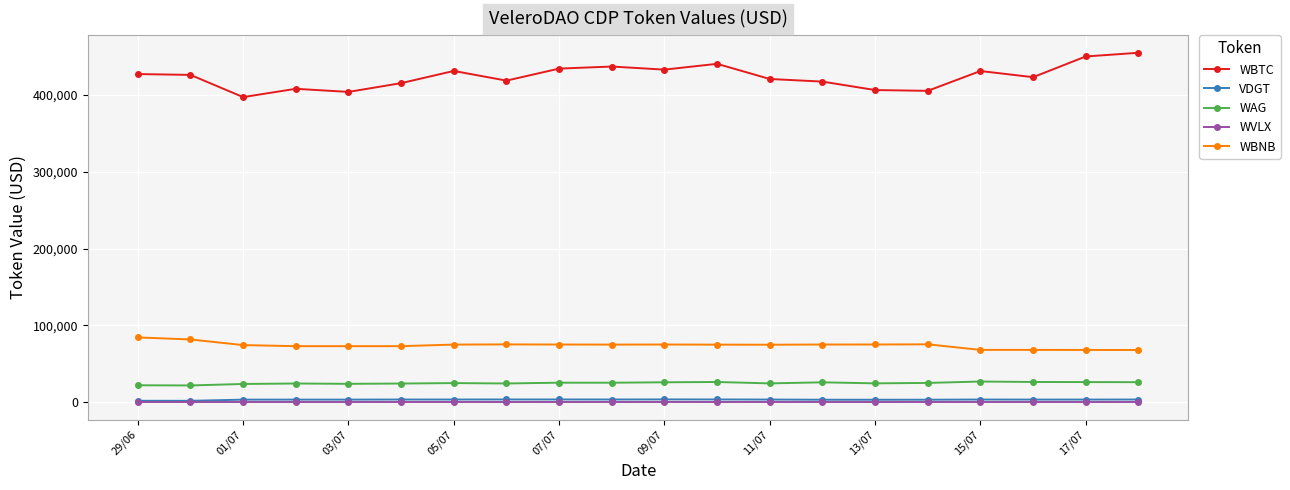

What is the value of the WBTC point at the 4th from the left?

408211.0